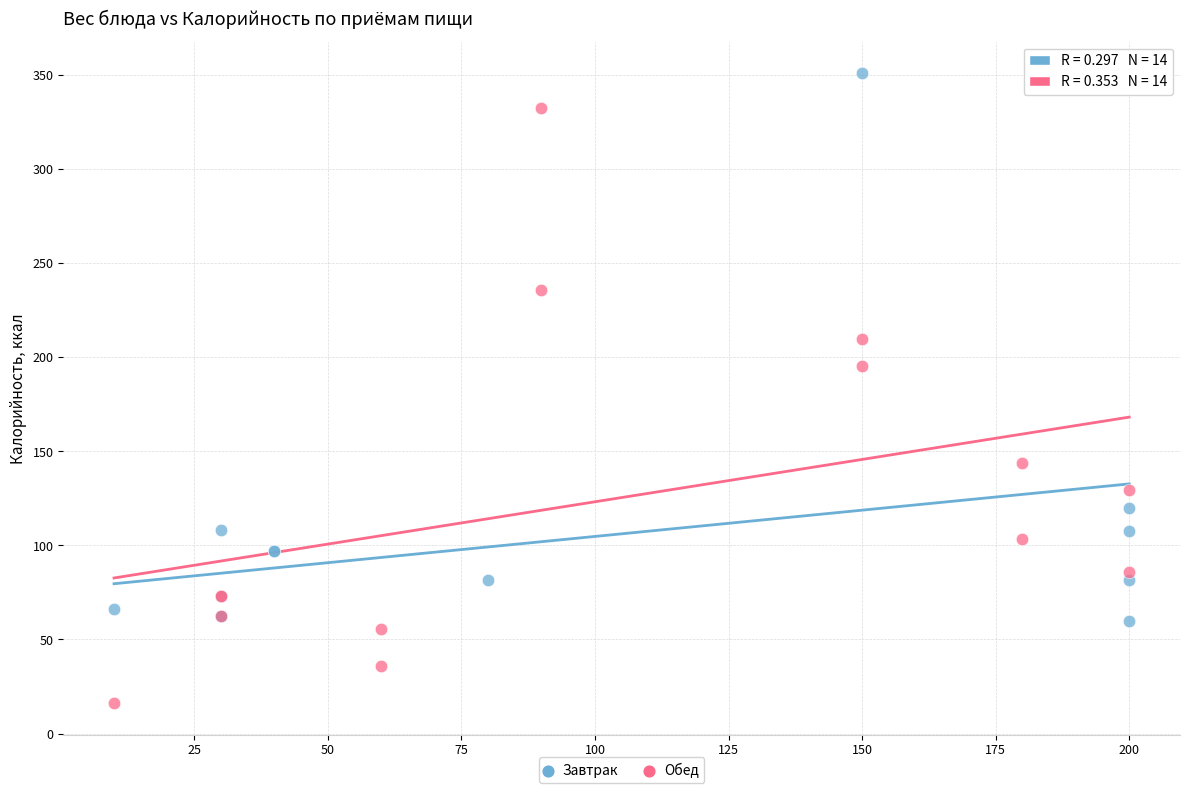

Which series has the largest Y range (max minus min)?

Обед